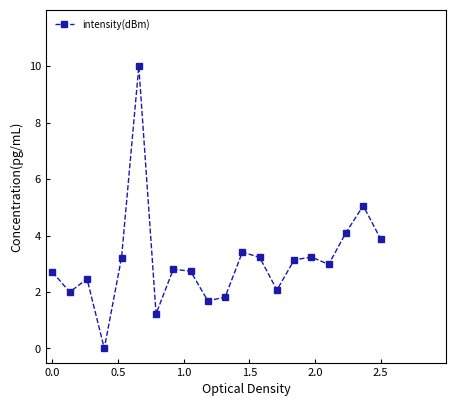

How many lines are shown in the chart?

1